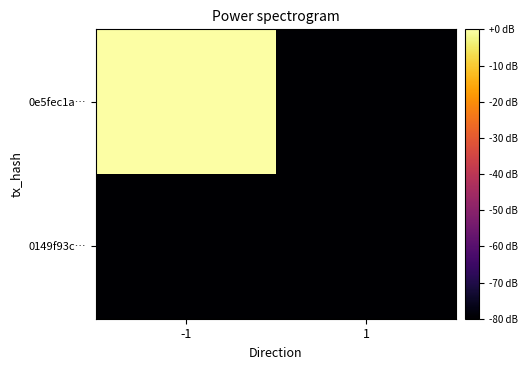

What is the smallest value displayed?

-87.3